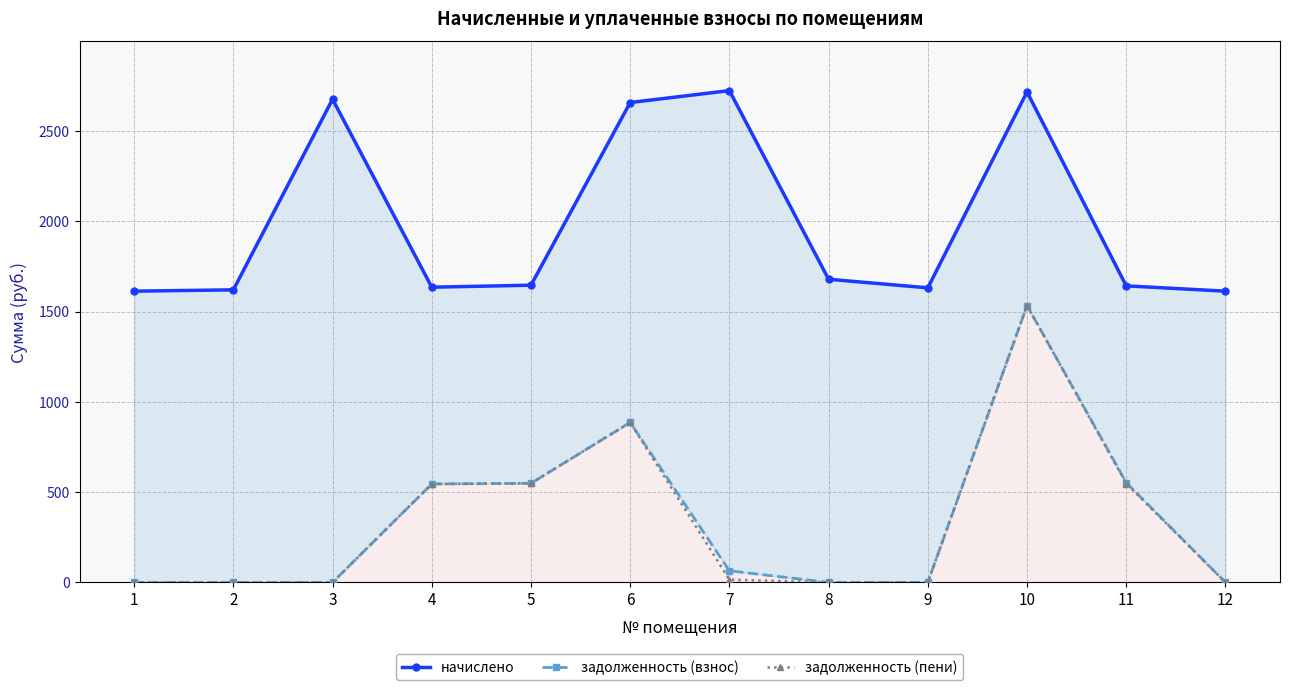

Reading right to left, extract all data points from this chart.

начислено: 1613.0	1642.4	2716.5	1631.4	1679.0	2723.8	2657.8	1646.0	1635.0	2676.2	1620.4	1613.0
задолженность (взнос): 0.0	552.6	1533.4	0.0	0.0	64.2	886.0	548.7	545.0	0.0	0.0	0.0
задолженность (пени): 0.0	547.5	1533.4	0.0	0.0	14.9	886.0	548.7	545.0	0.0	0.0	0.0